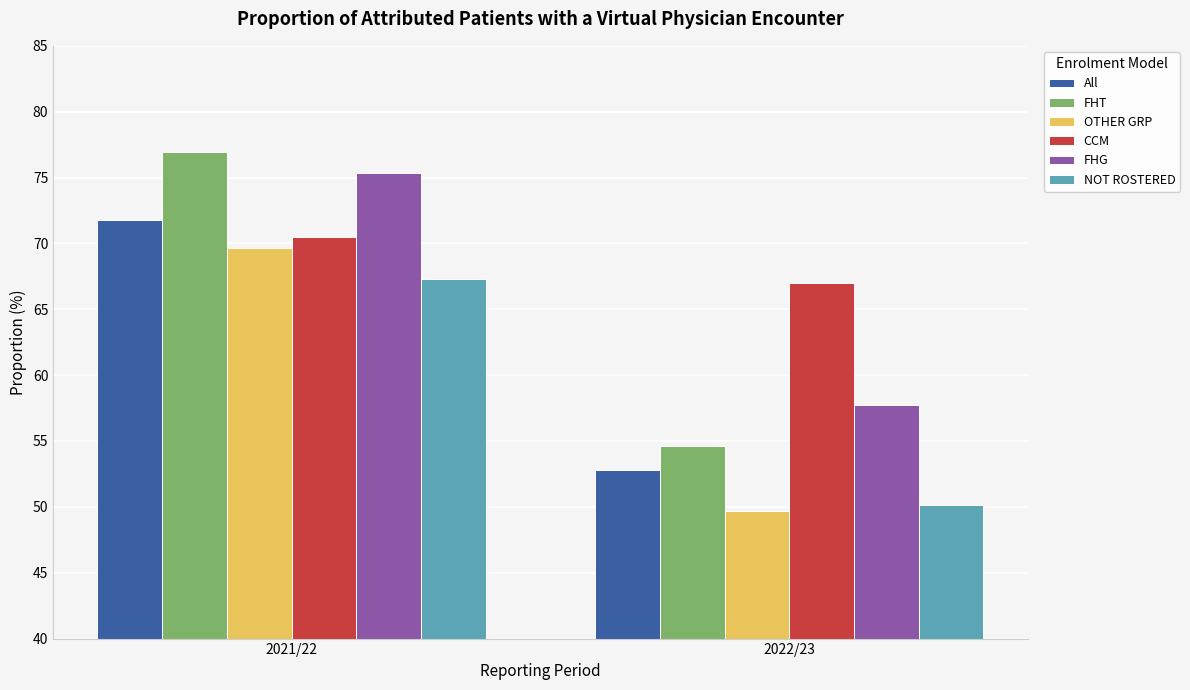

True or false: NOT ROSTERED has a value of 102.9 at 2021/22.

False